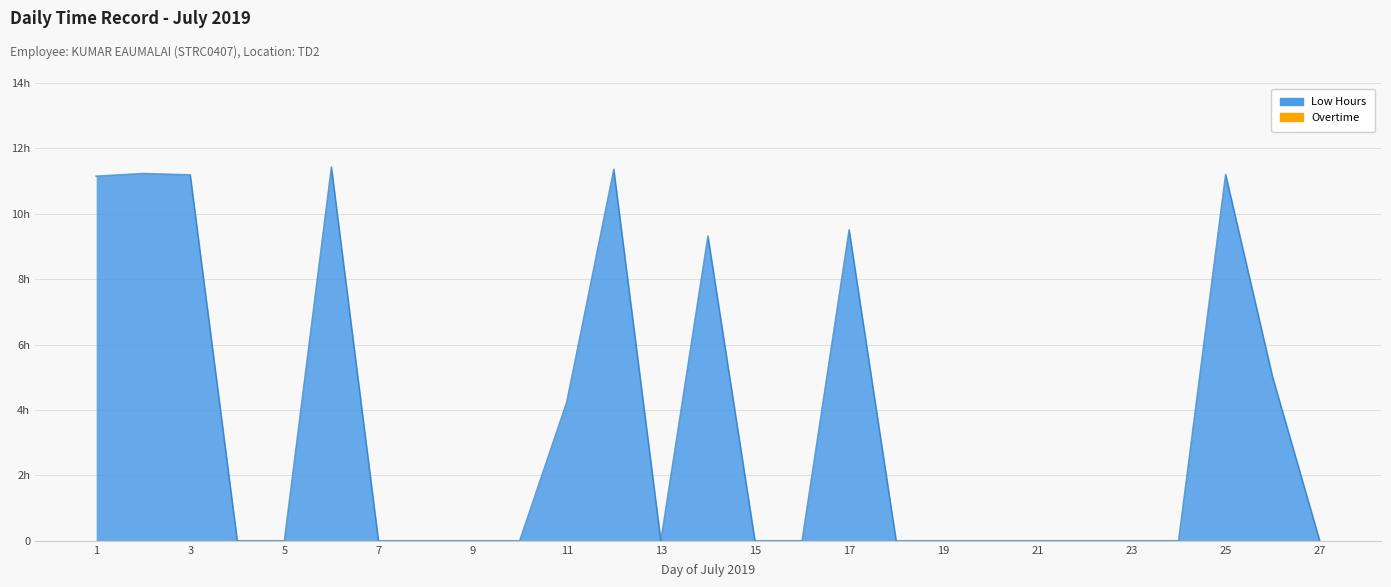

Does the chart display data point markers on the line(s)?

No